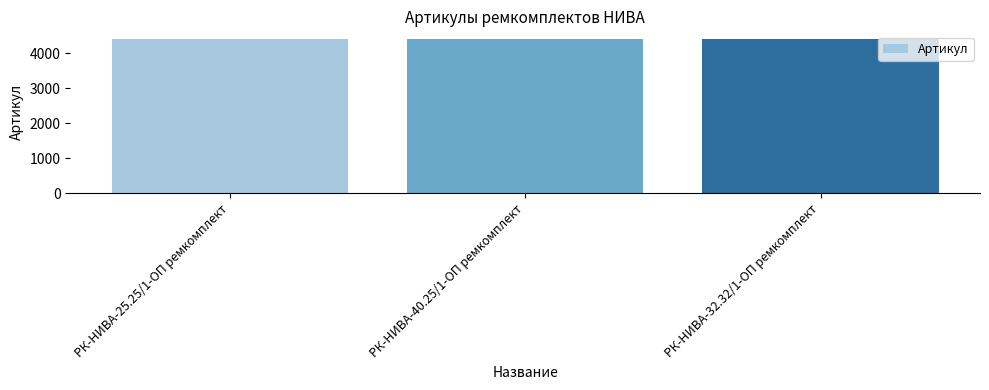

What is the smallest value displayed?

4398